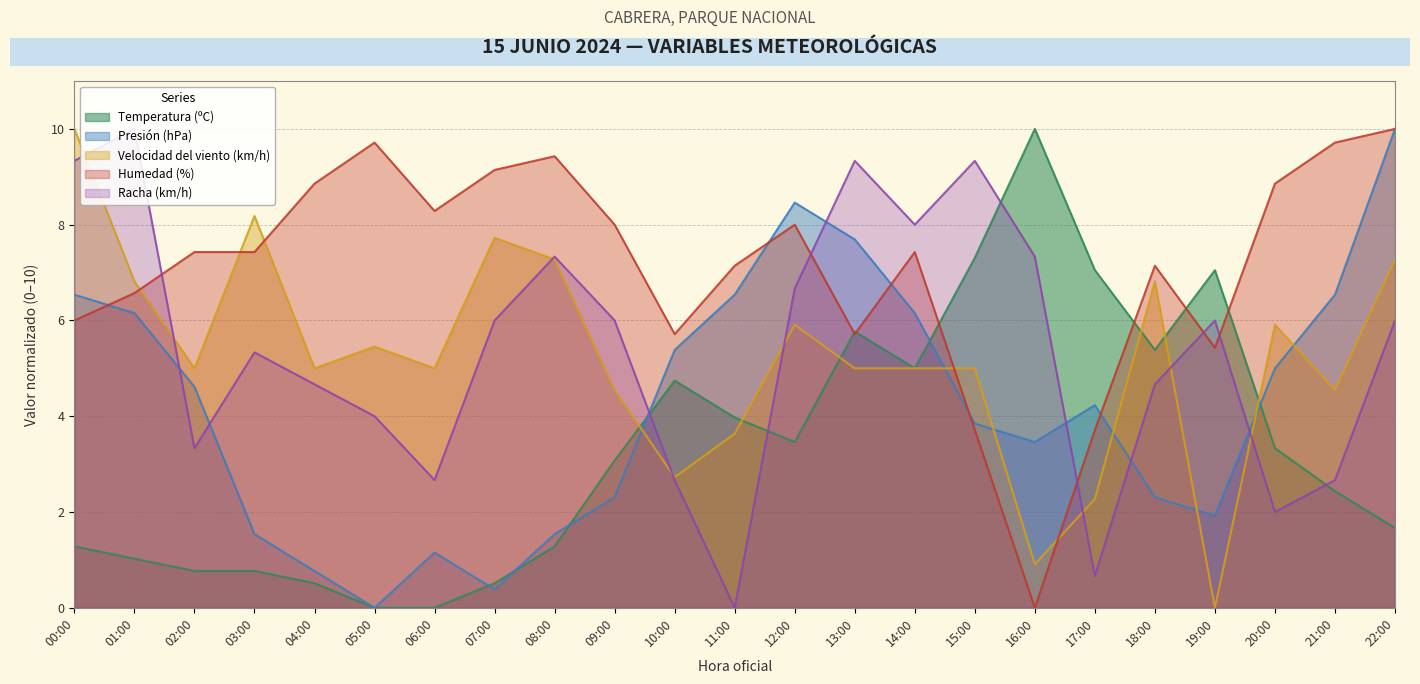

How many data points does each series have?

23